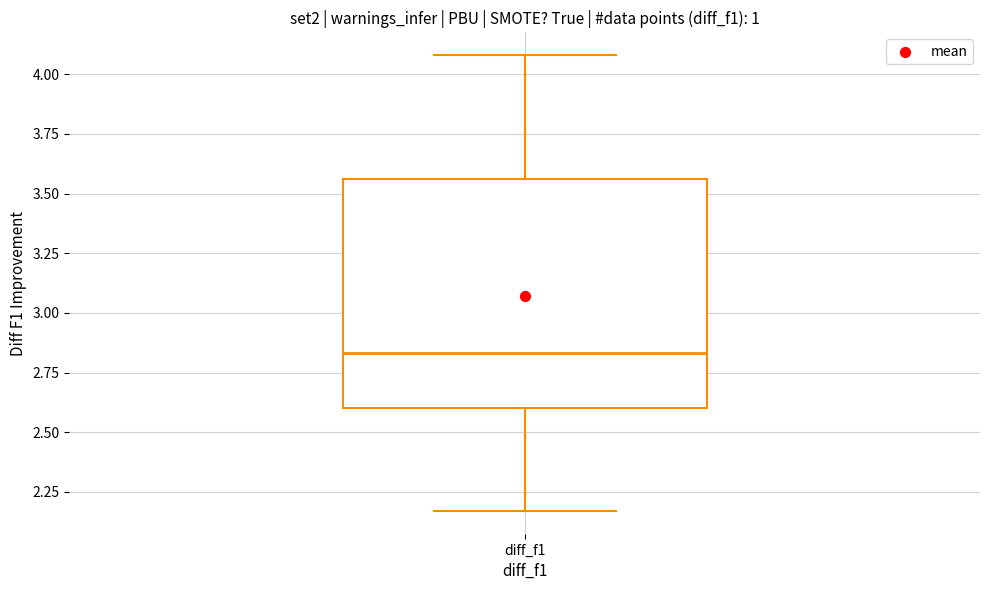

Transcribe this box plot: give where the median line is, the range the box spans, and where the two whiskers end, as read against the y-axis. The values are not printed on the chart, so give them approximately, as read against the axis.

median 2.85, box 2.60 to 3.55, whiskers 2.15 to 4.10